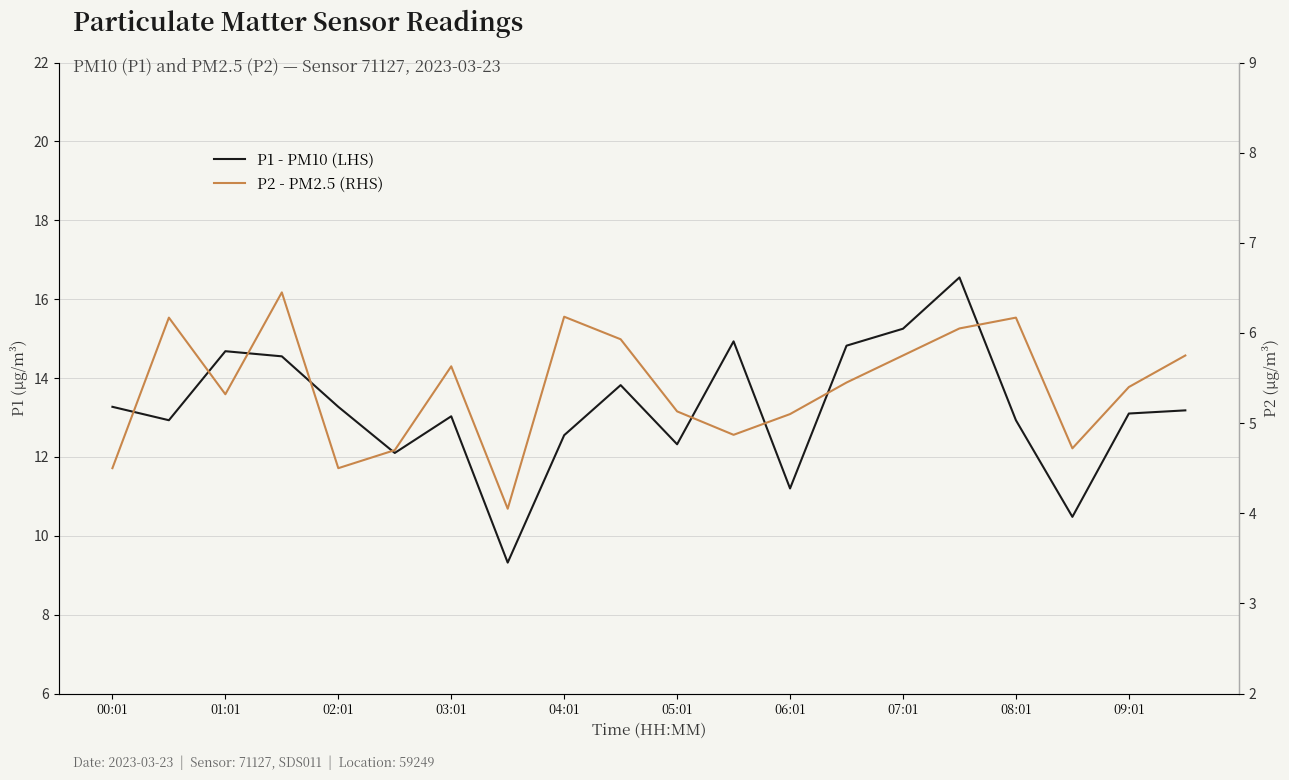

True or false: P1 - PM10 (LHS) and P2 - PM2.5 (RHS) cross at least once.

False